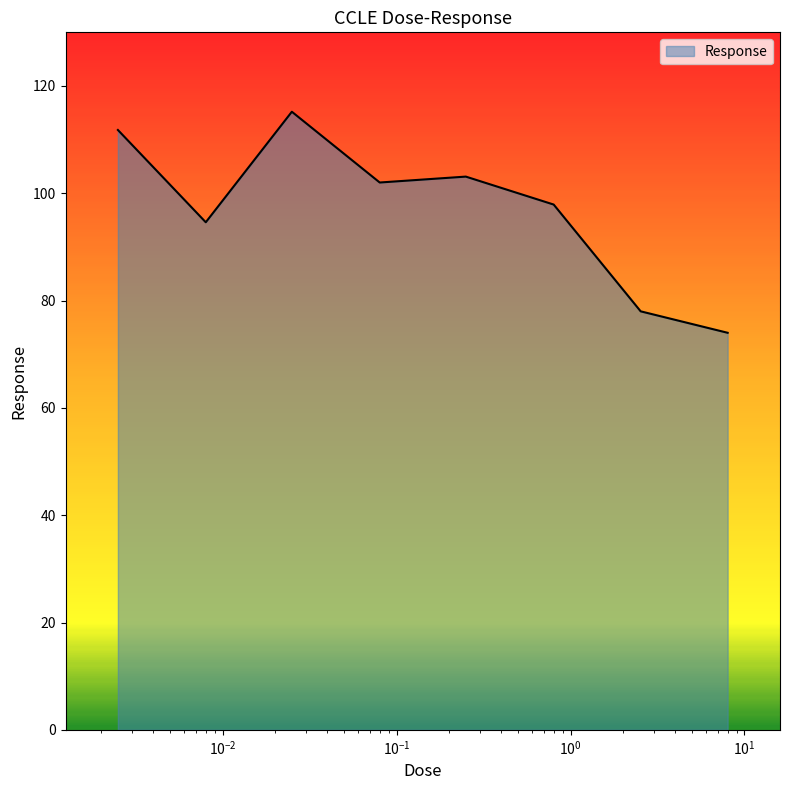

Count the number of data series in this chart.

1